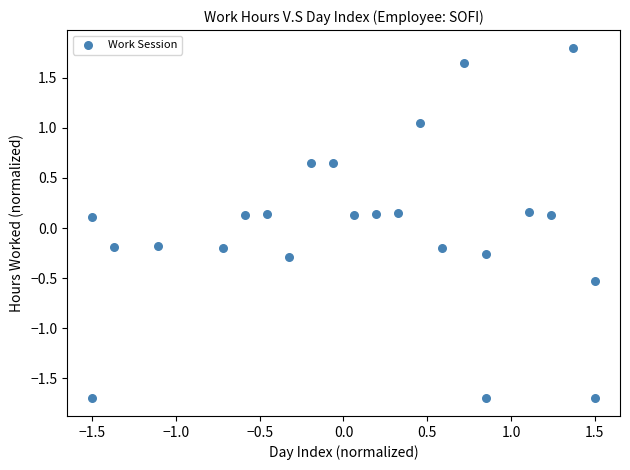

What is the range of Y values (max minus min)?

3.5